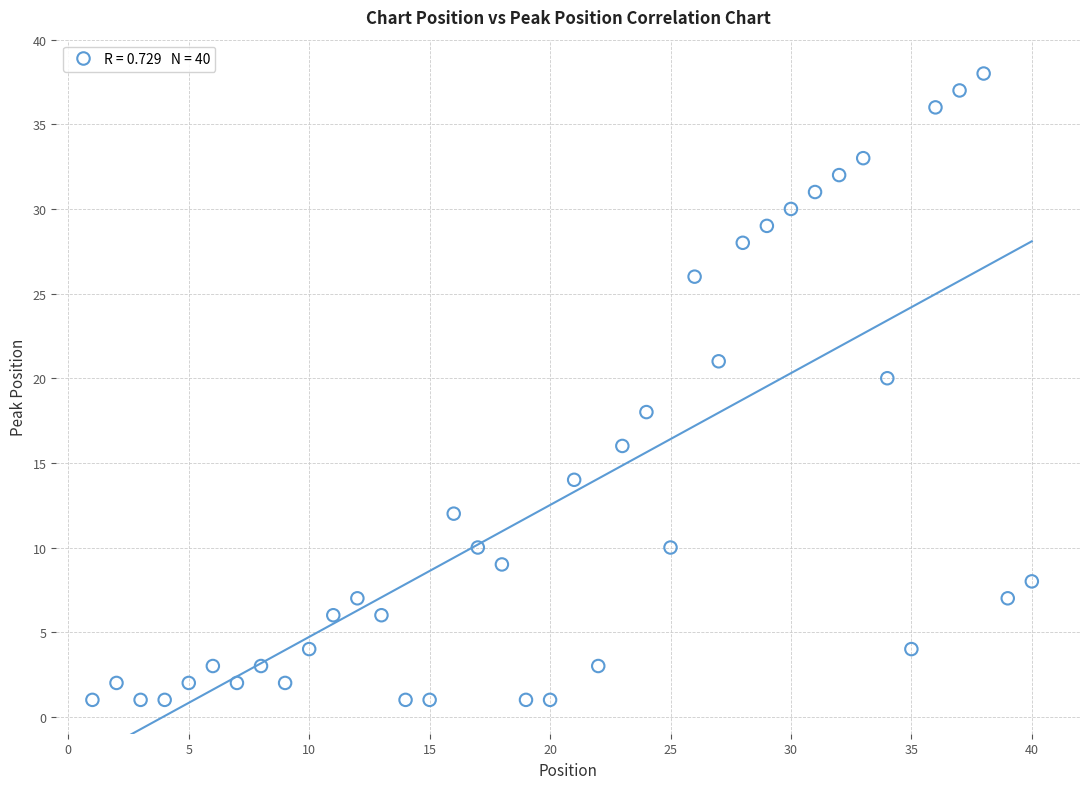

What is the range of Y values (max minus min)?

37